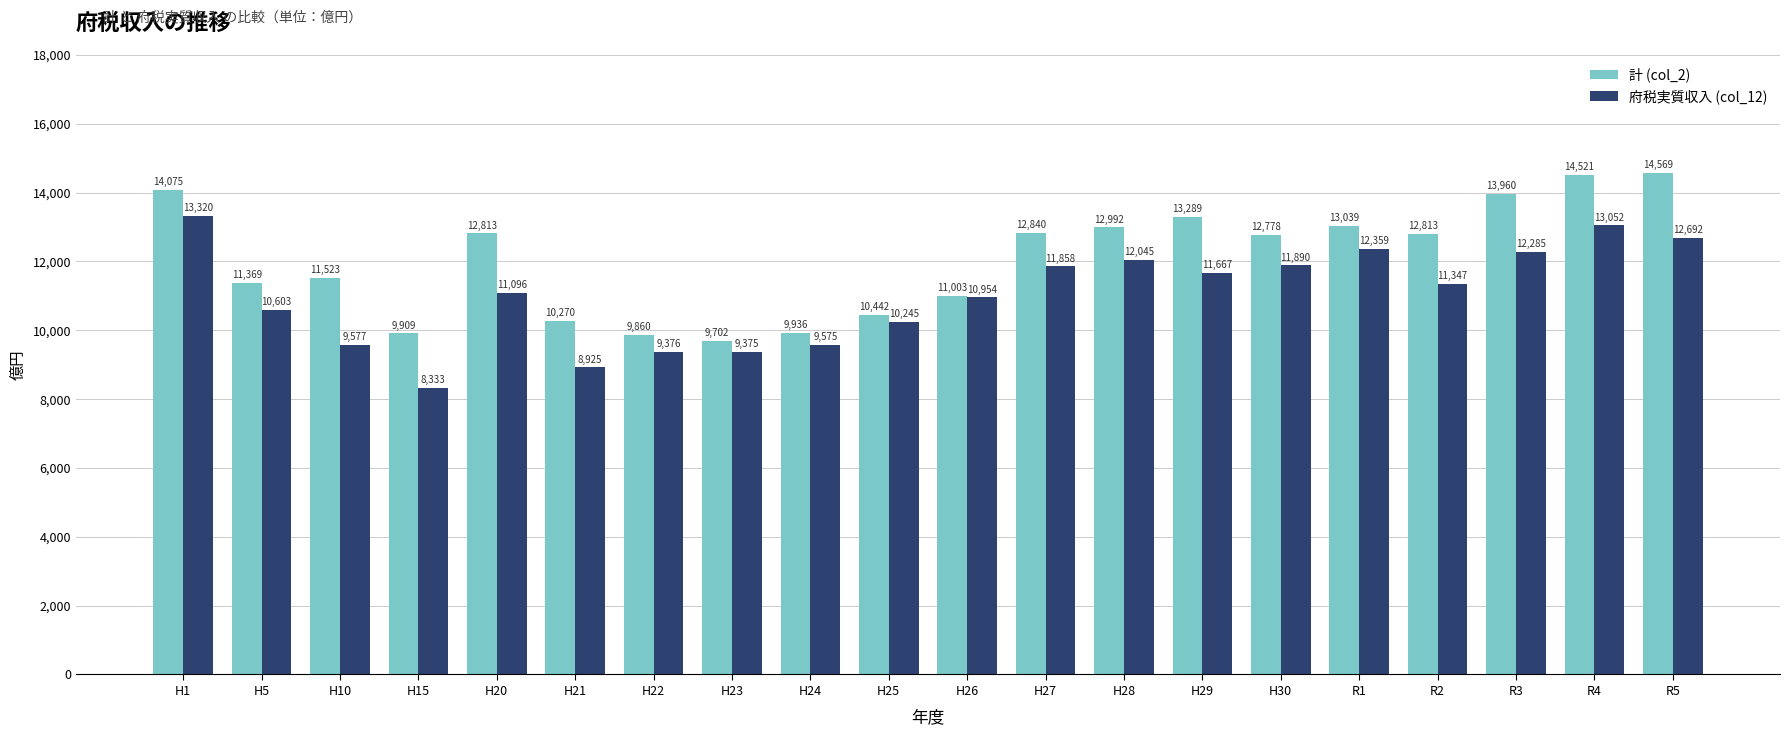

Where is 府税実質収入 (col_12) nearest to the value 10826?

H26